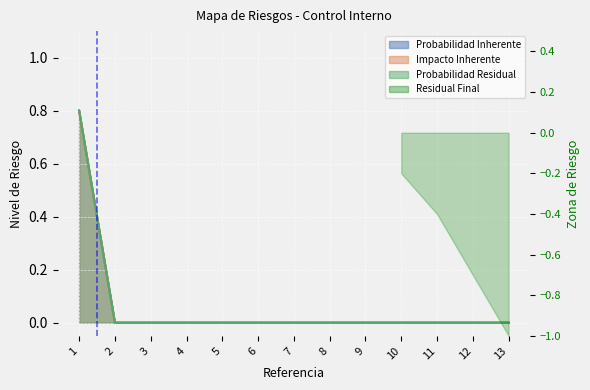

Which label corresponds to the smallest value in the chart?

2